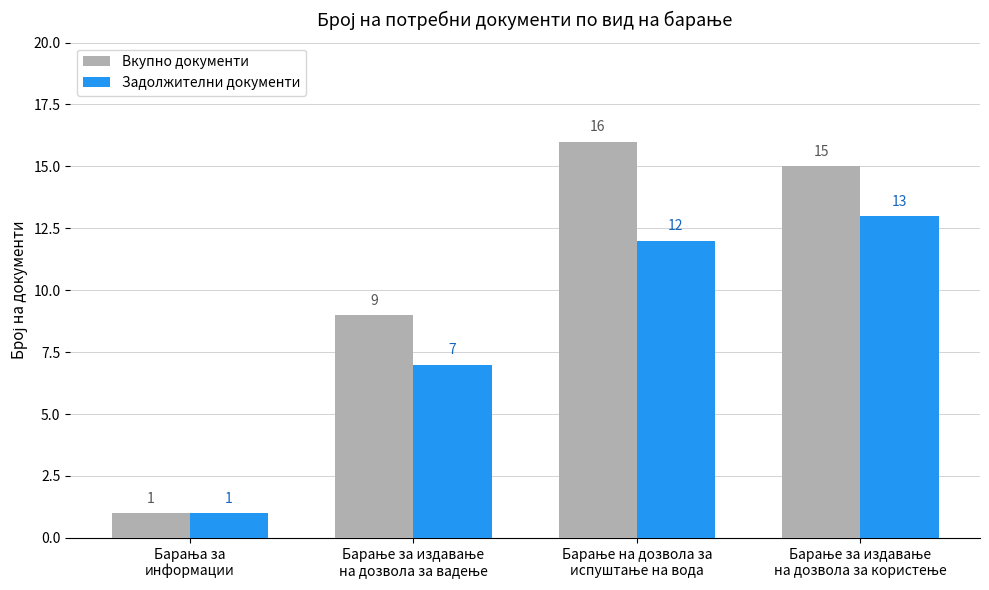

Which series has the largest range (max minus min)?

Вкупно документи